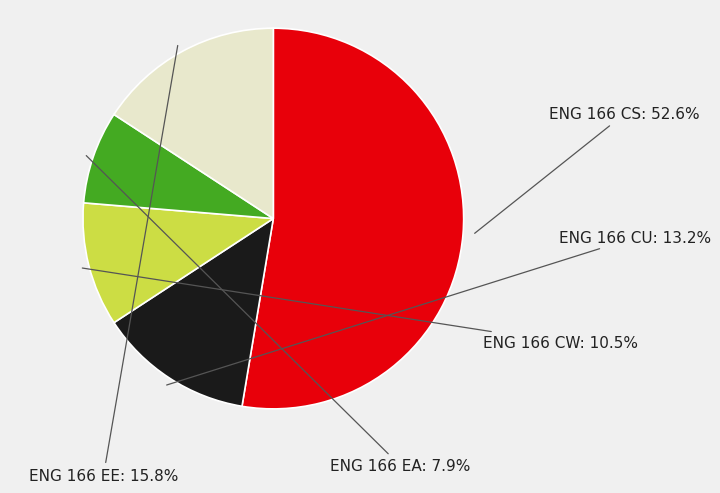

The ENG 166 CS slice represents 39% of the pie. True or false?

False